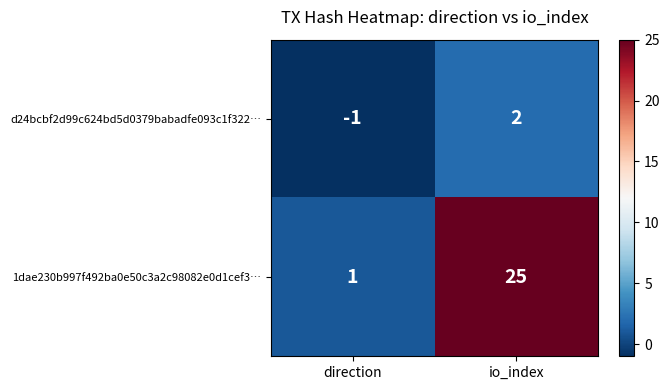

What is the sum of all 1dae230b997f492ba0e50c3a2c98082e0d1cef3… values?

26